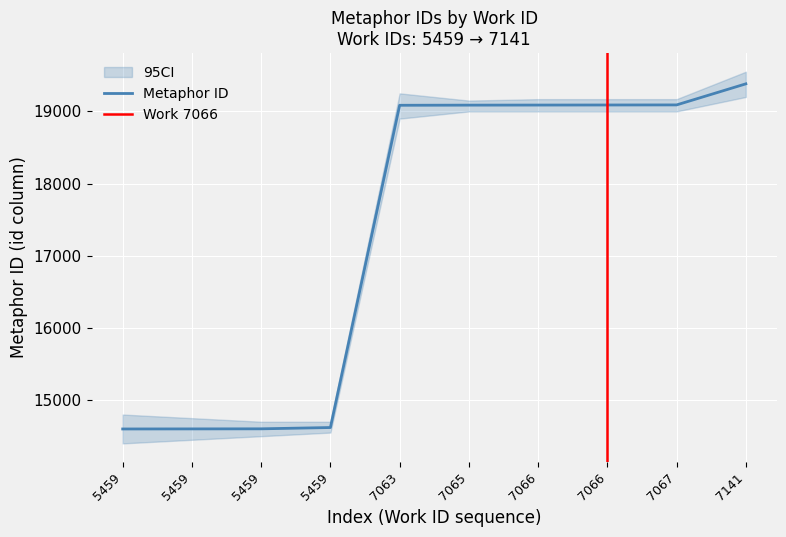

Rank the categories by value from lowest to highest.

5459, 5459, 5459, 5459, 7063, 7065, 7066, 7066, 7067, 7141